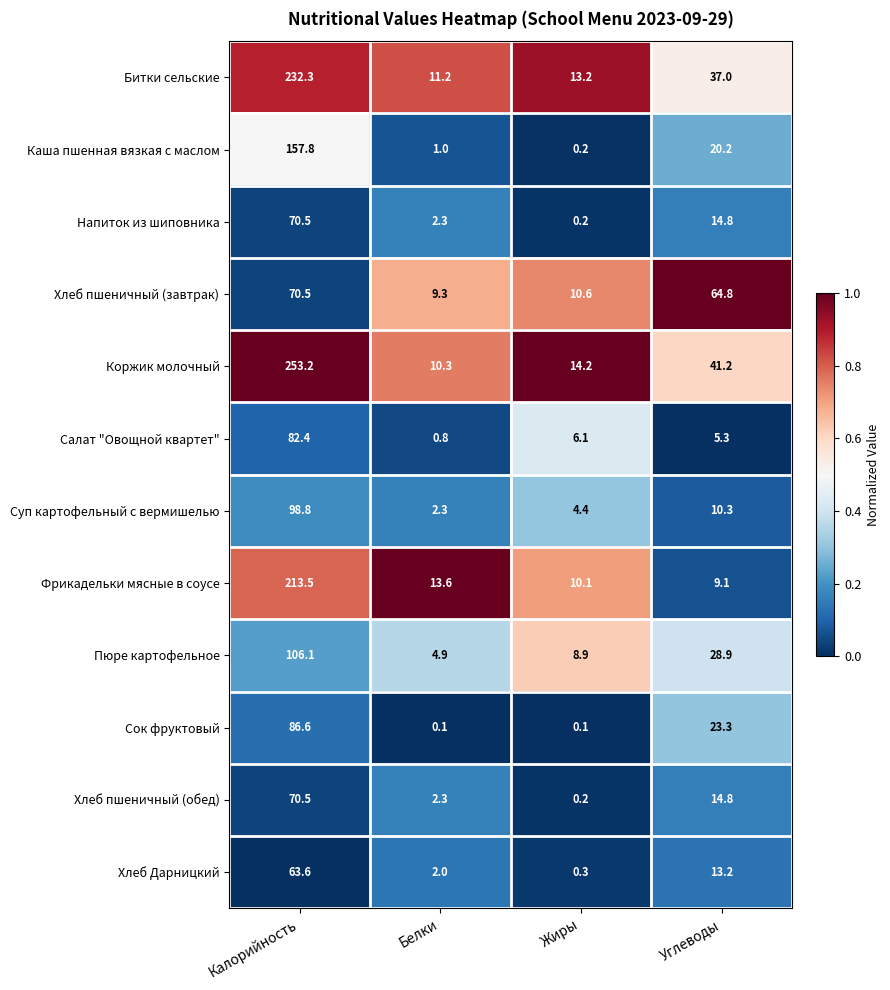

What is the total value across all series at Калорийность?

1505.8